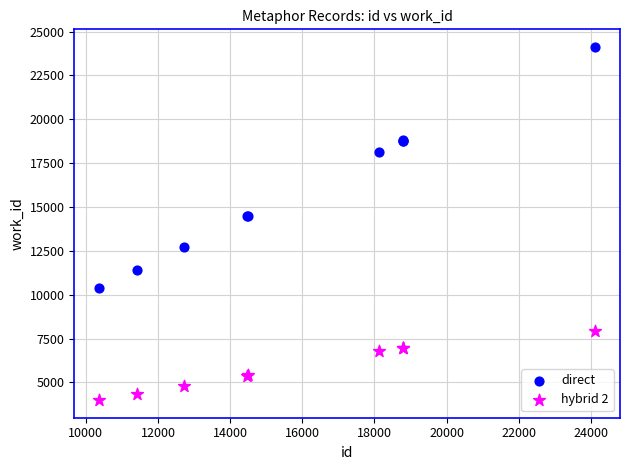

Which series has the widest spread of Y values?

direct